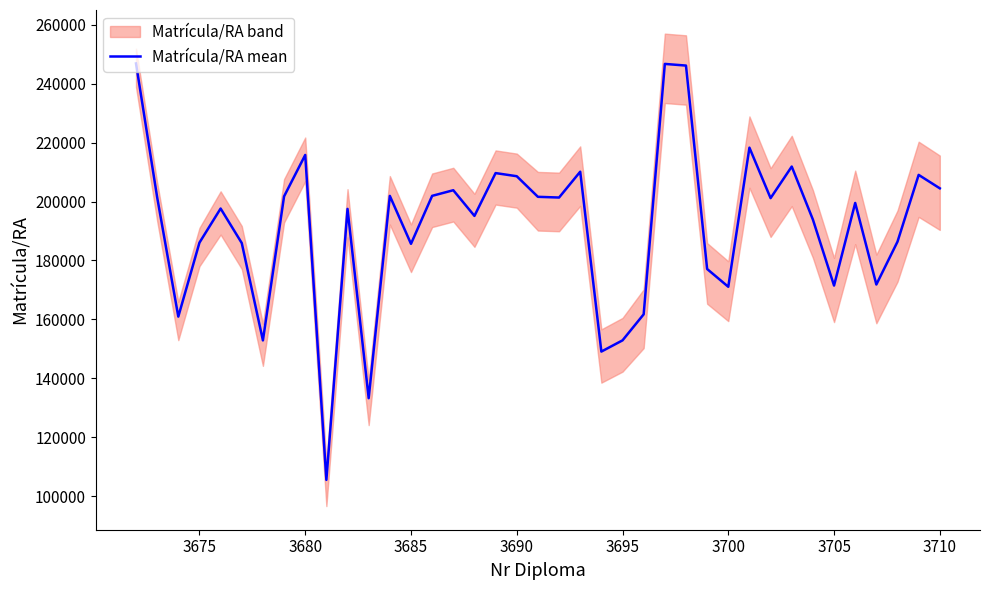

What is the difference between the maximum and minimum values?

141422